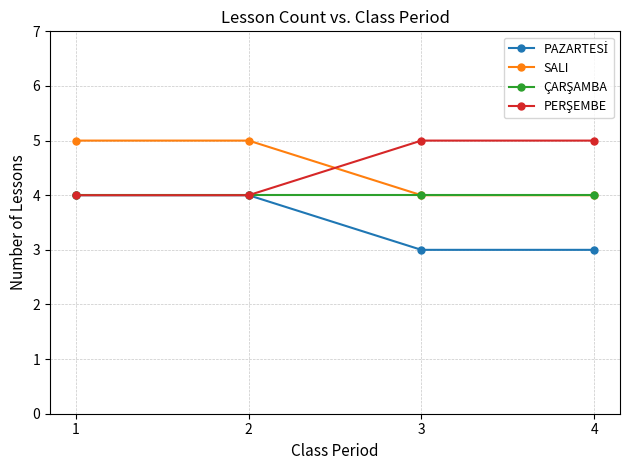

Is it true that SALI equals 5 at 2?

True